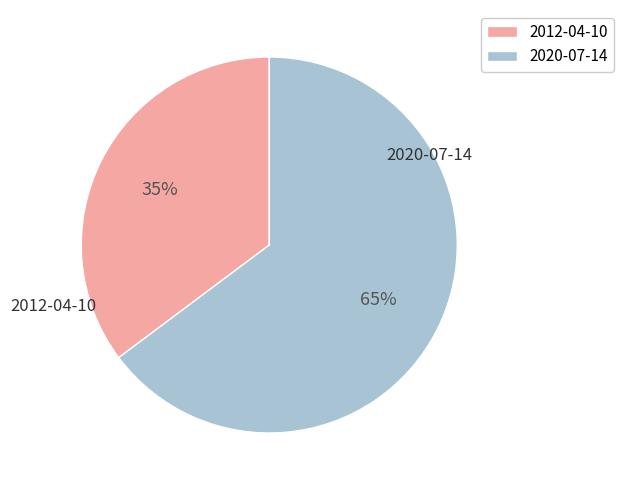

Does 2012-04-10 account for over 50% of the chart?

No